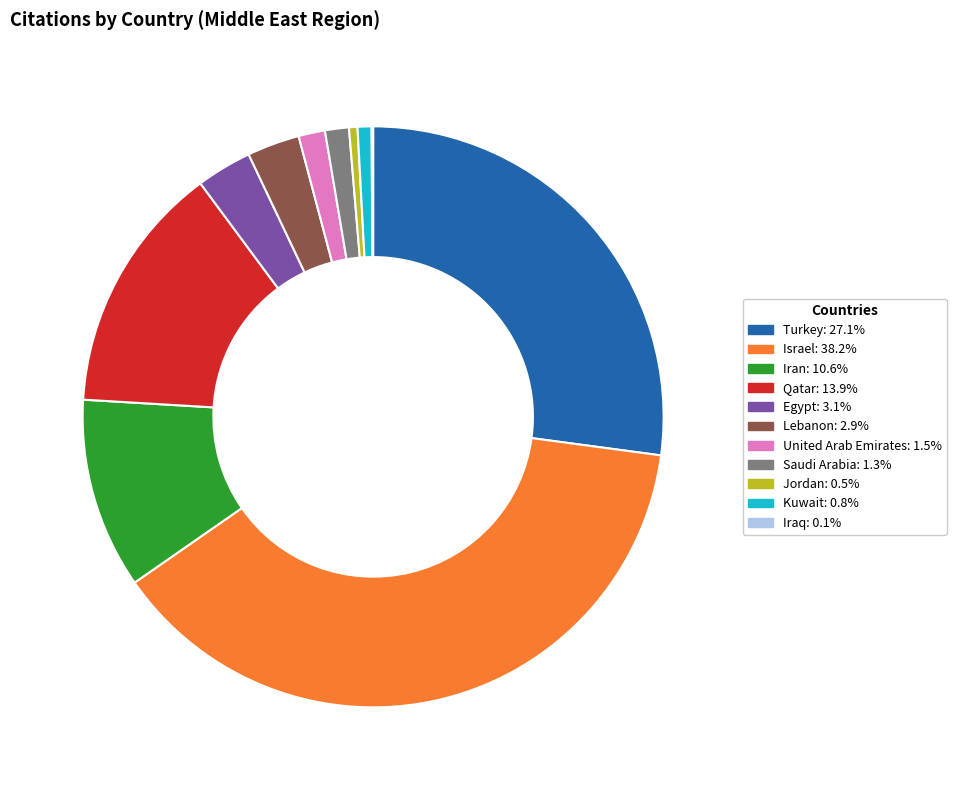

Combined, do Kuwait and Iran account for over 50%?

No